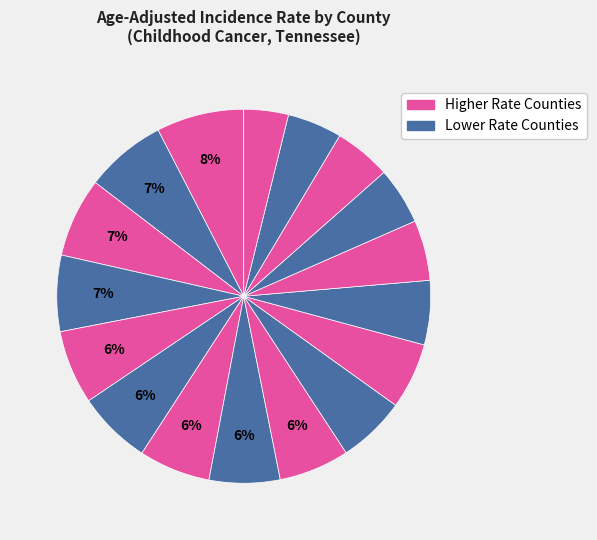

To the nearest percent, what is the difference between the largest and smallest slice percentages?

4%